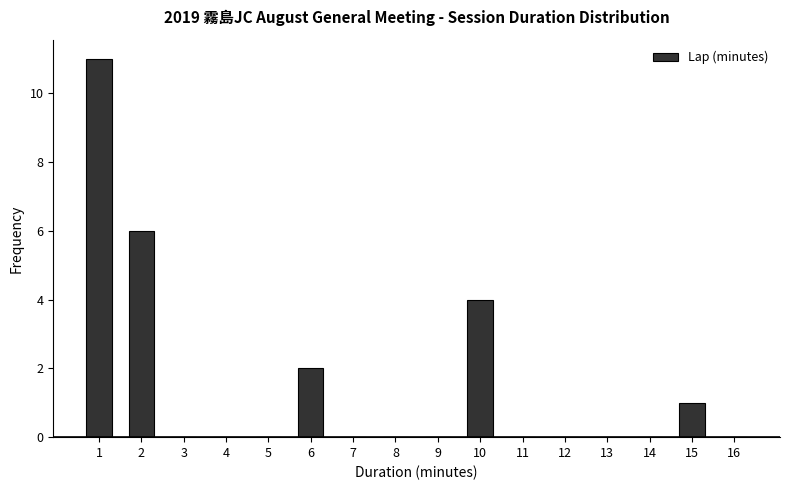

Reading left to right, what are all the values shown in this chart?

1=11	2=6	3=0	4=0	5=0	6=2	7=0	8=0	9=0	10=4	11=0	12=0	13=0	14=0	15=1	16=0